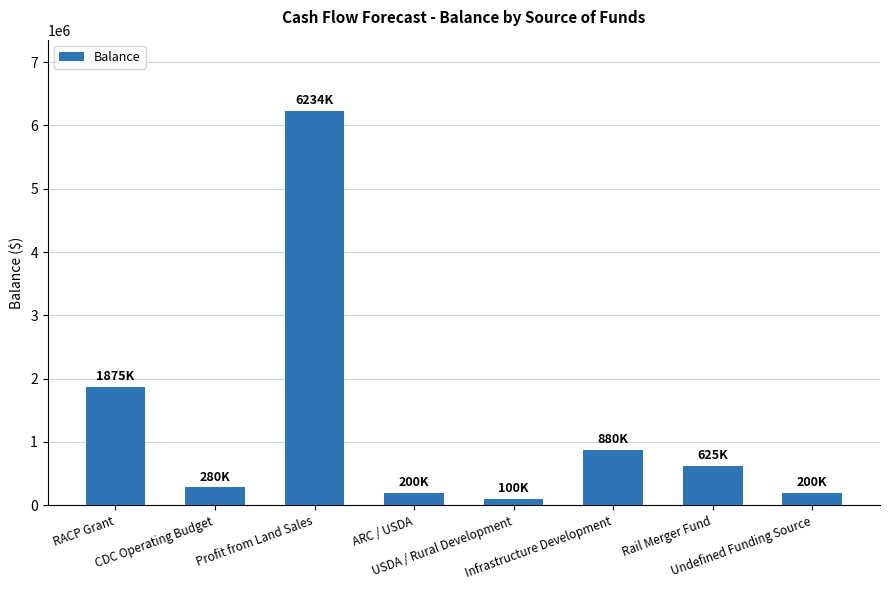

Reading left to right, transcribe all the data shown in this chart.

RACP Grant=1875000	CDC Operating Budget=280000	Profit from Land Sales=6233591	ARC / USDA=200000	USDA / Rural Development=100000	Infrastructure Development=880000	Rail Merger Fund=625000	Undefined Funding Source=200000